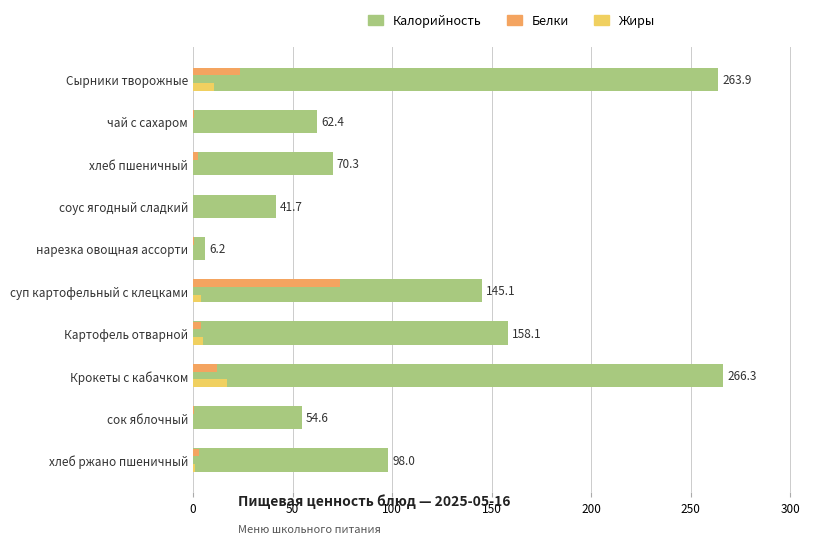

Reading left to right, list all the values displayed in this chart.

Калорийность: 263.9	62.4	70.3	41.7	6.2	145.1	158.1	266.3	54.6	98.0
Белки: 23.7	0.4	2.3	0.2	0.4	74.0	4.1	12.3	0.5	3.0
Жиры: 10.7	0.1	0.2	0.0	0.0	3.9	5.0	17.3	0.1	1.0